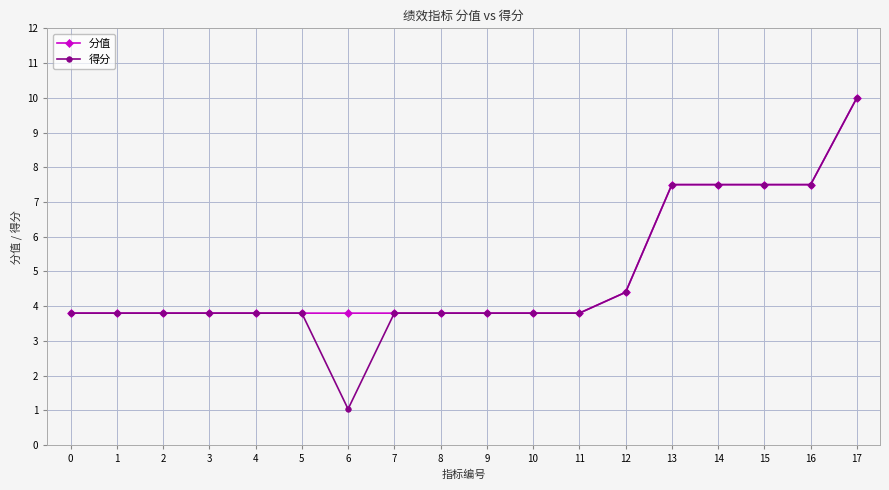

What is the average value of the 分值 series?

5.0